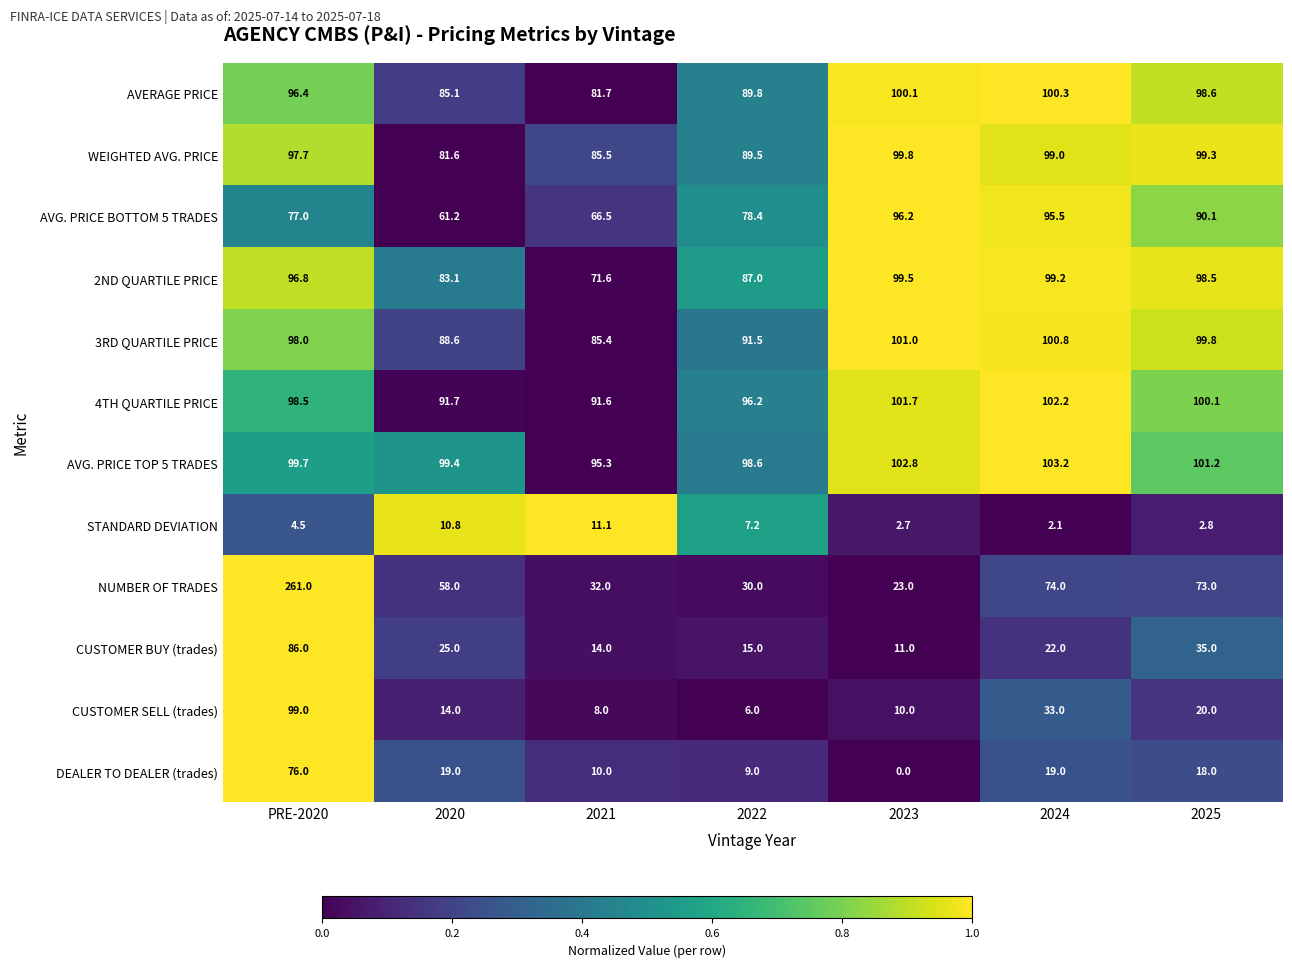

At how many categories does at least one series exceed 0?

7